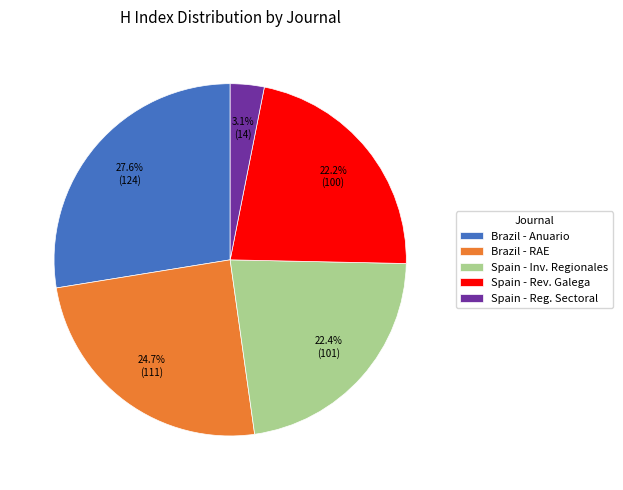

Is Brazil - Anuario the majority of the pie?

No